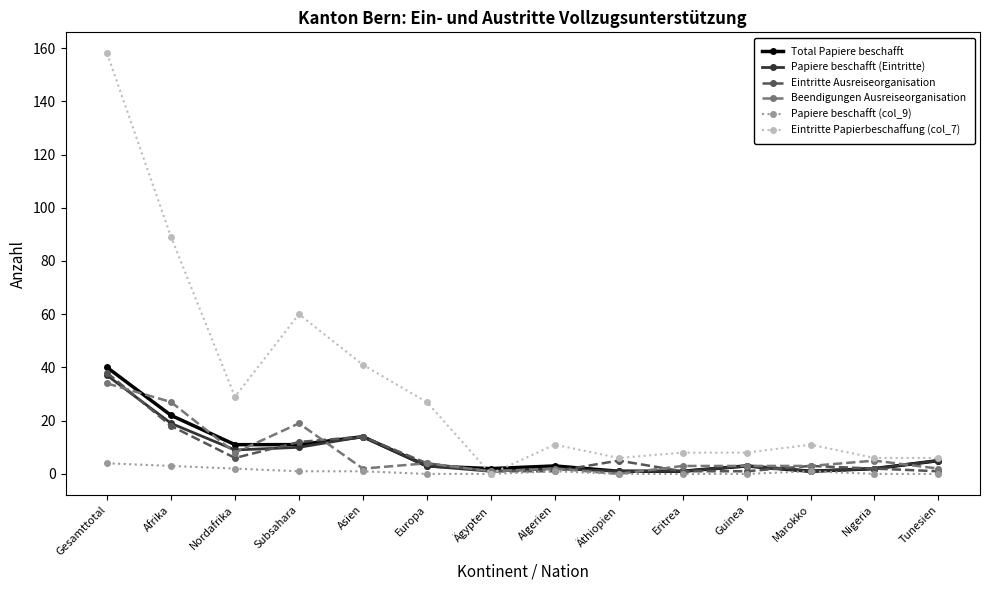

At which category does Beendigungen Ausreiseorganisation reach its first local peak?

Subsahara